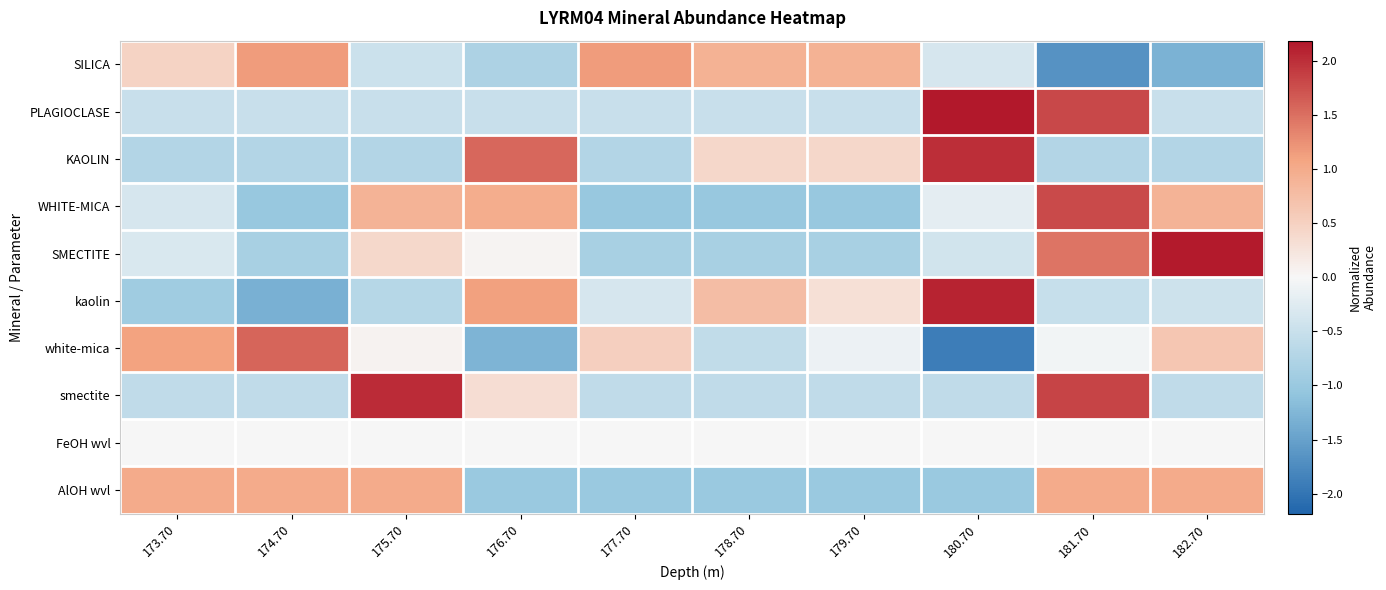

Reading left to right, extract all data points from this chart.

SILICA: 173.70=0.5	174.70=1.1	175.70=-0.5	176.70=-0.8	177.70=1.1	178.70=0.9	179.70=0.9	180.70=-0.4	181.70=-1.7	182.70=-1.3
PLAGIOCLASE: 173.70=-0.5	174.70=-0.5	175.70=-0.5	176.70=-0.5	177.70=-0.5	178.70=-0.5	179.70=-0.5	180.70=2.2	181.70=1.8	182.70=-0.5
KAOLIN: 173.70=-0.7	174.70=-0.7	175.70=-0.7	176.70=1.6	177.70=-0.7	178.70=0.4	179.70=0.4	180.70=2.0	181.70=-0.7	182.70=-0.7
WHITE-MICA: 173.70=-0.3	174.70=-1.0	175.70=0.9	176.70=1.0	177.70=-1.0	178.70=-1.0	179.70=-1.0	180.70=-0.2	181.70=1.8	182.70=0.9
SMECTITE: 173.70=-0.3	174.70=-0.8	175.70=0.4	176.70=0.0	177.70=-0.8	178.70=-0.8	179.70=-0.8	180.70=-0.4	181.70=1.5	182.70=2.2
kaolin: 173.70=-0.9	174.70=-1.3	175.70=-0.7	176.70=1.1	177.70=-0.3	178.70=0.8	179.70=0.3	180.70=2.1	181.70=-0.5	182.70=-0.5
white-mica: 173.70=1.1	174.70=1.6	175.70=0.1	176.70=-1.3	177.70=0.5	178.70=-0.6	179.70=-0.1	180.70=-1.9	181.70=-0.1	182.70=0.6
smectite: 173.70=-0.6	174.70=-0.6	175.70=2.0	176.70=0.3	177.70=-0.6	178.70=-0.6	179.70=-0.6	180.70=-0.6	181.70=1.8	182.70=-0.6
FeOH wvl: 173.70=0.0	174.70=0.0	175.70=0.0	176.70=0.0	177.70=0.0	178.70=0.0	179.70=0.0	180.70=0.0	181.70=0.0	182.70=0.0
AlOH wvl: 173.70=1.0	174.70=1.0	175.70=1.0	176.70=-1.0	177.70=-1.0	178.70=-1.0	179.70=-1.0	180.70=-1.0	181.70=1.0	182.70=1.0